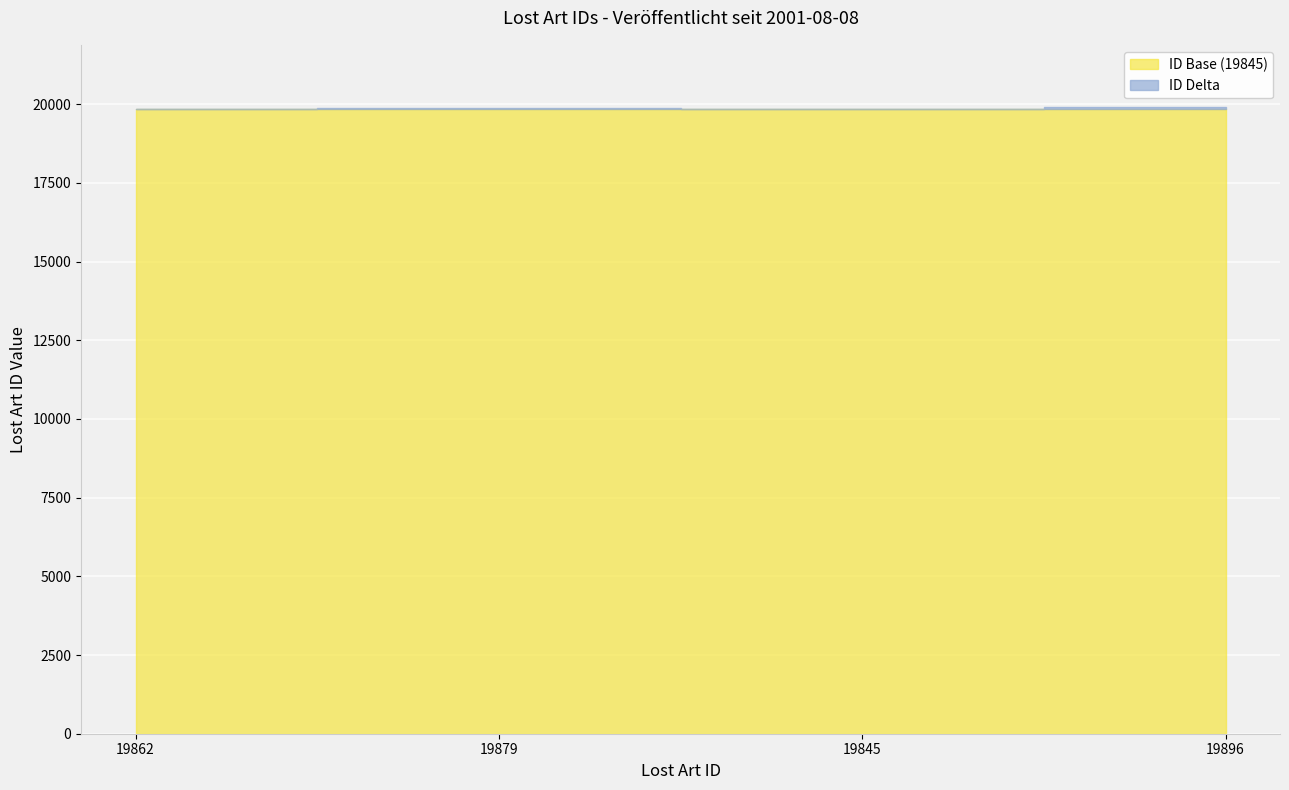

What is the approximate value at 19879?

19879